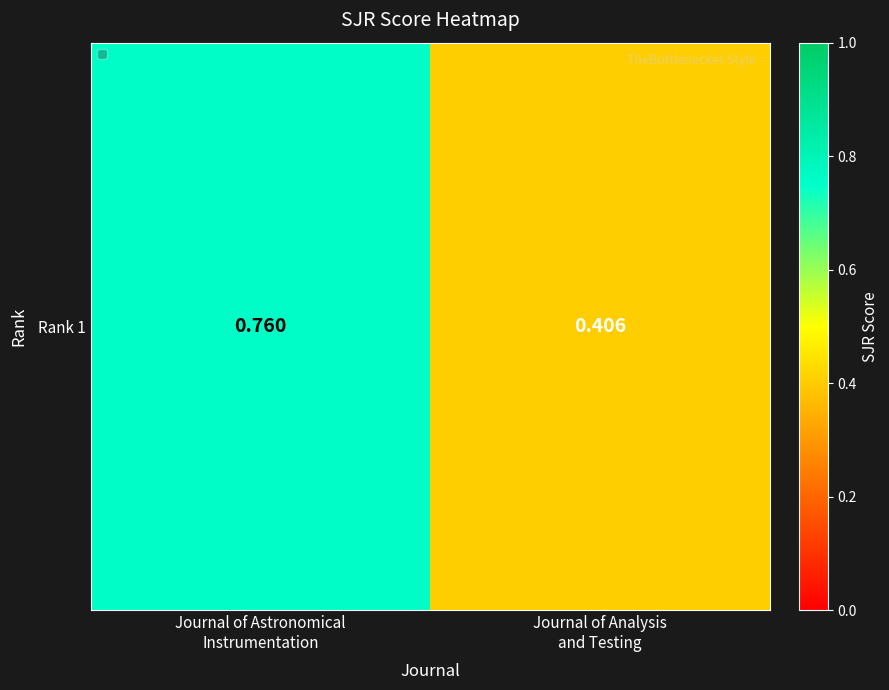

Which label corresponds to the smallest value in the chart?

Journal of Analysis
and Testing